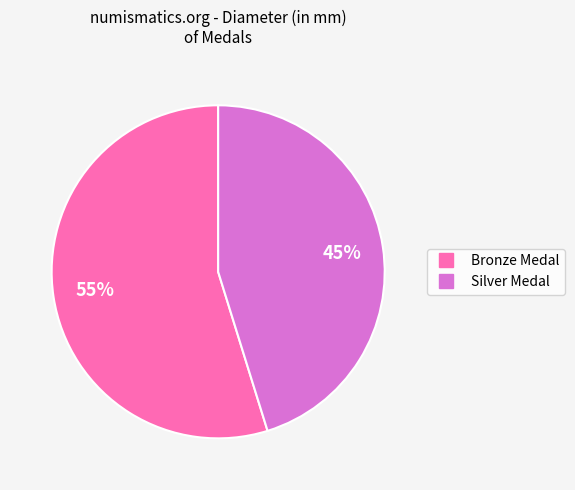

Does any single category account for the majority?

Yes